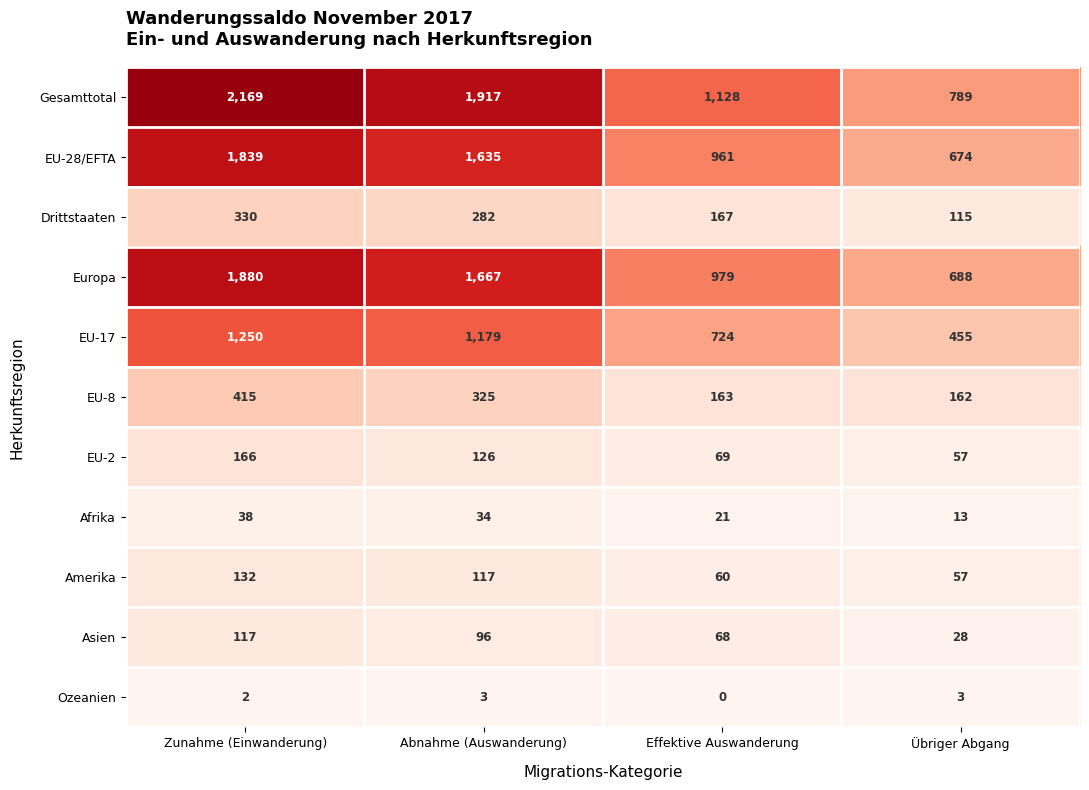

Count the number of data series in this chart.

11